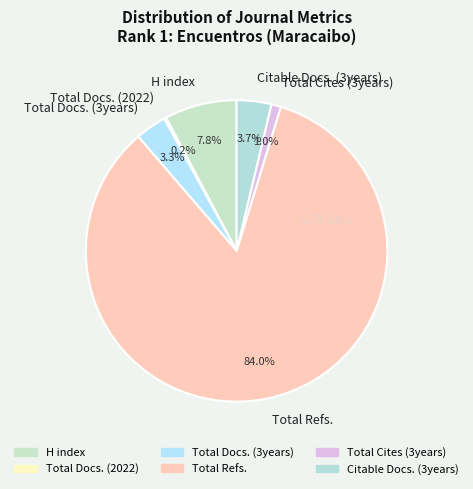

What is the ratio of the value at Total Docs. (3years) to the value at H index?

0.4